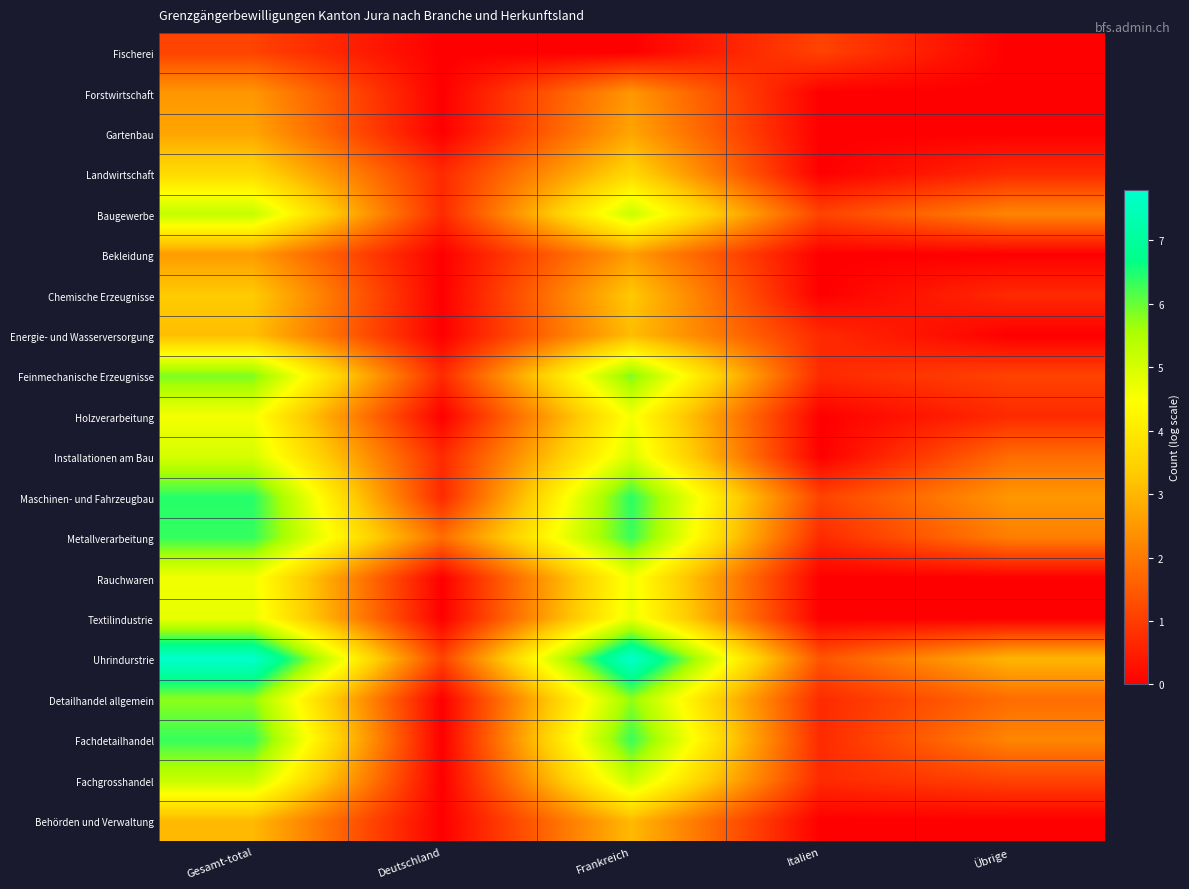

At which category is the sum across all series the highest?

Gesamt-total